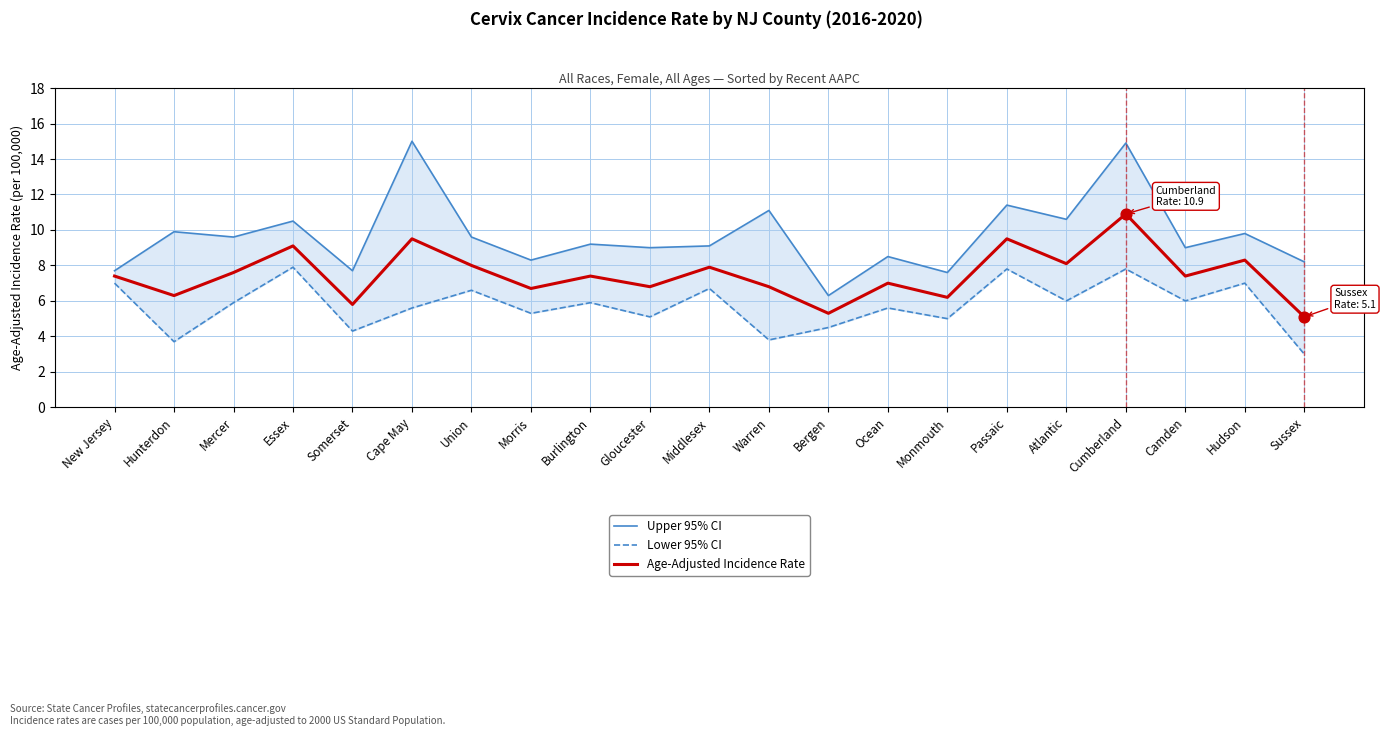

Which series has the widest spread of Y values?

Upper 95% CI